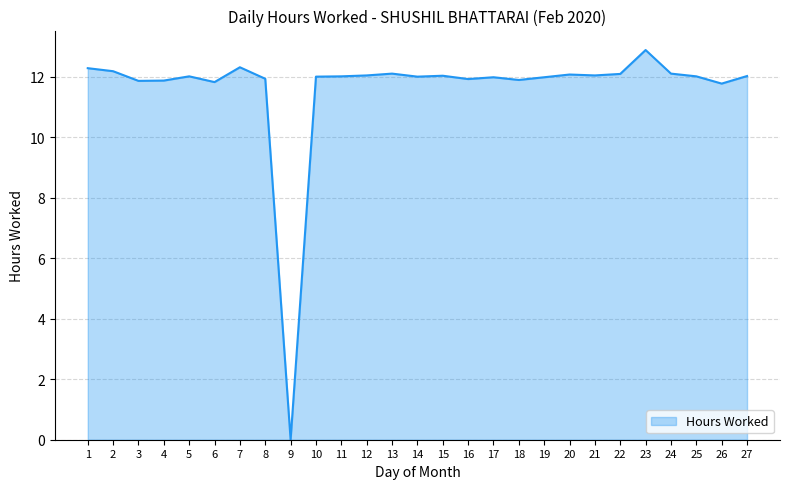

The value at 10 is 12.0. True or false?

True